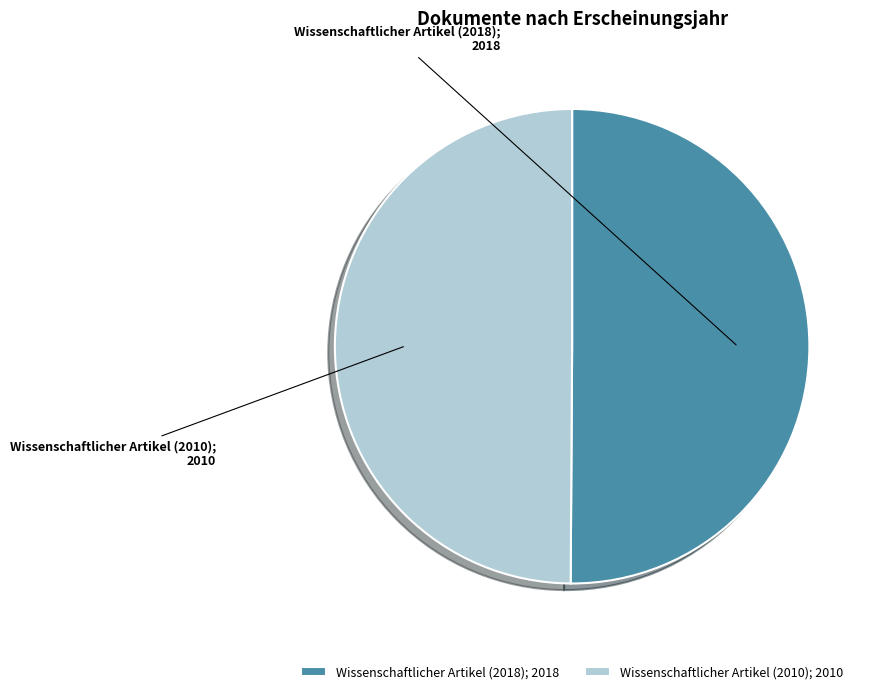

What is the ratio of the value at Wissenschaftlicher Artikel (2010) to the value at Wissenschaftlicher Artikel (2018)?

1.0